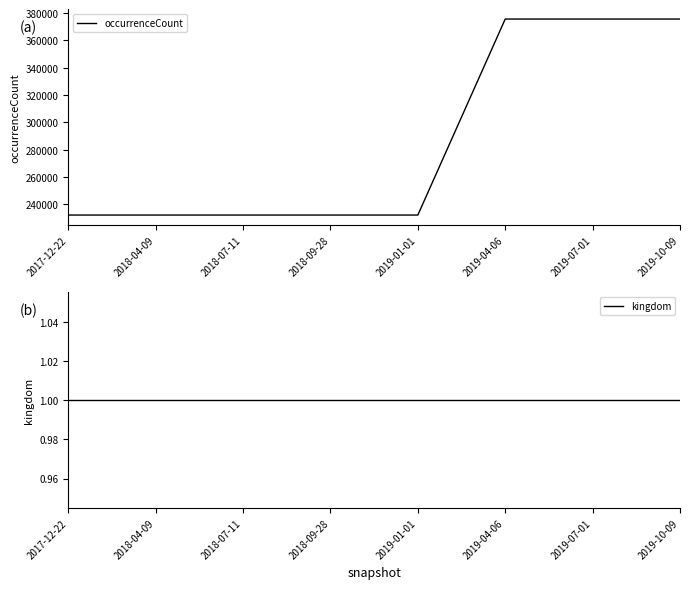

At 2019-04-06, list the series in order from largest to smallest.

occurrenceCount, kingdom